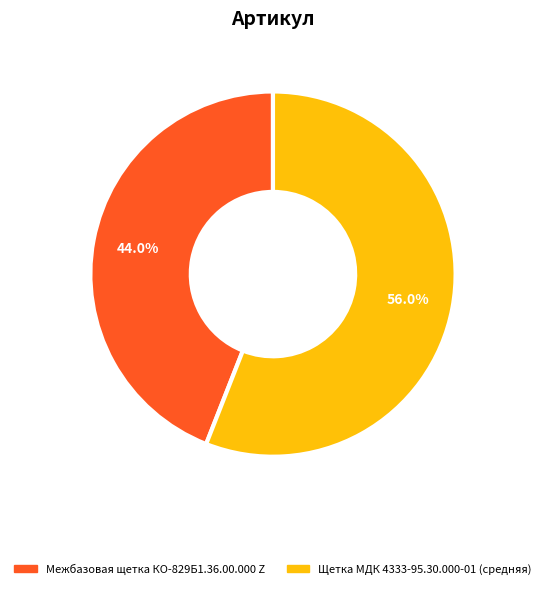

Rank the categories by value from lowest to highest.

Межбазовая щетка КО-829Б1.36.00.000 Z, Щетка МДК 4333-95.30.000-01 (средняя)